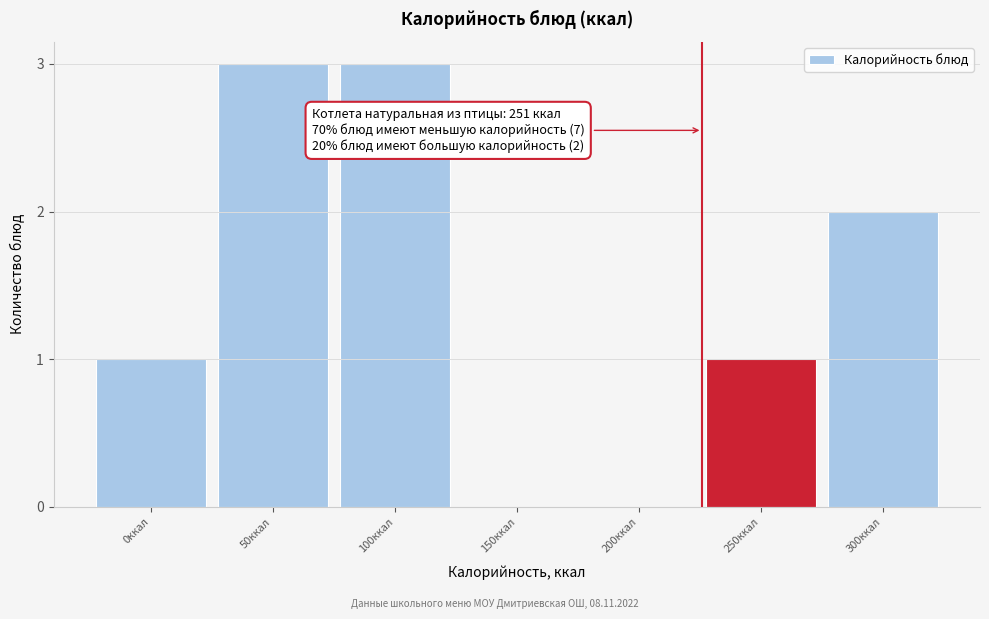

Reading left to right, what are all the values shown in this chart?

0ккал=1	50ккал=3	100ккал=3	150ккал=0	200ккал=0	250ккал=1	300ккал=2